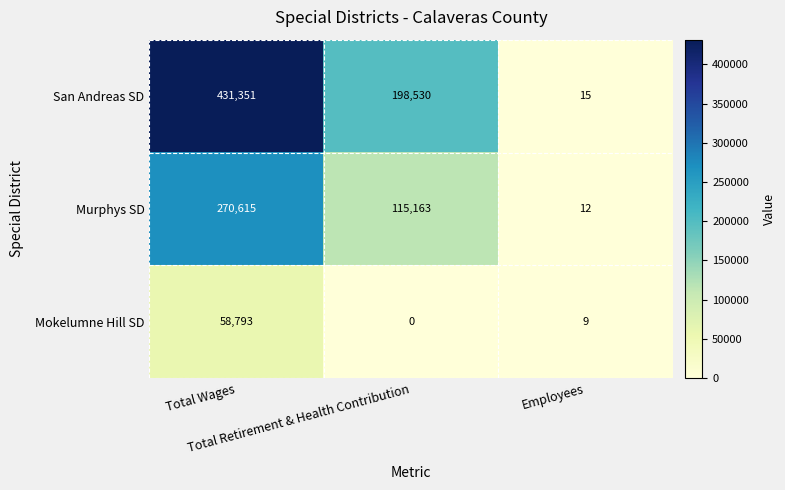

How many Murphys SD values are between 12 and 270615?

3